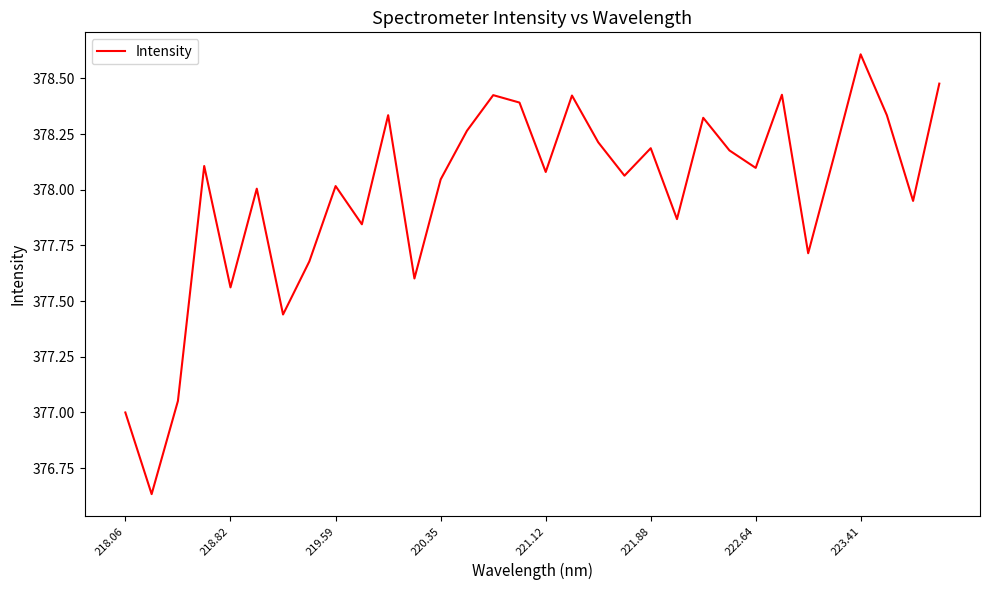

What is the greatest value displayed?

378.6